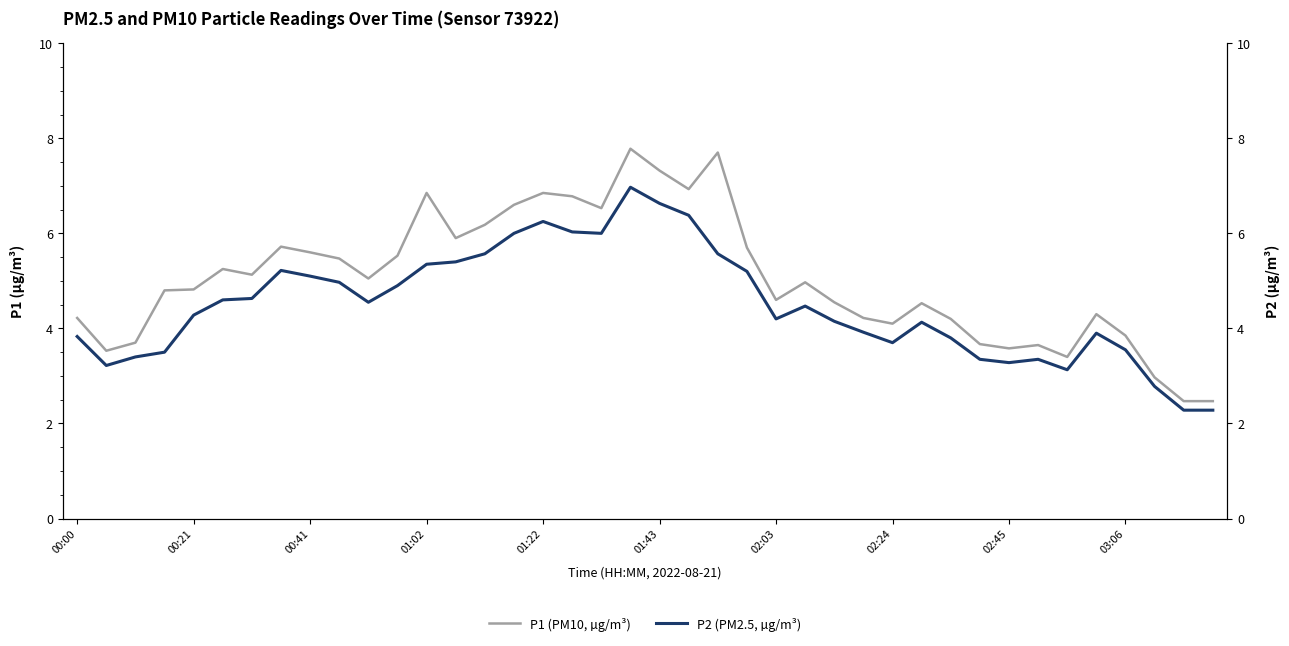

True or false: P1 (PM10, µg/m³) and P2 (PM2.5, µg/m³) cross at least once.

False